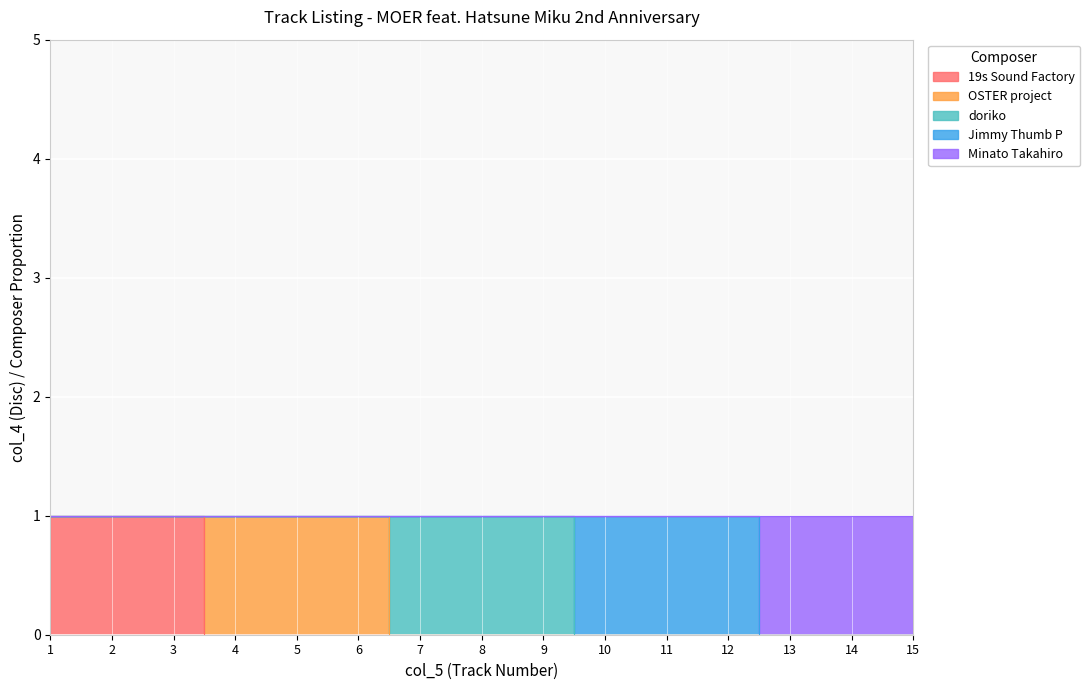

True or false: Jimmy Thumb P has a value of 0 at 7.

False